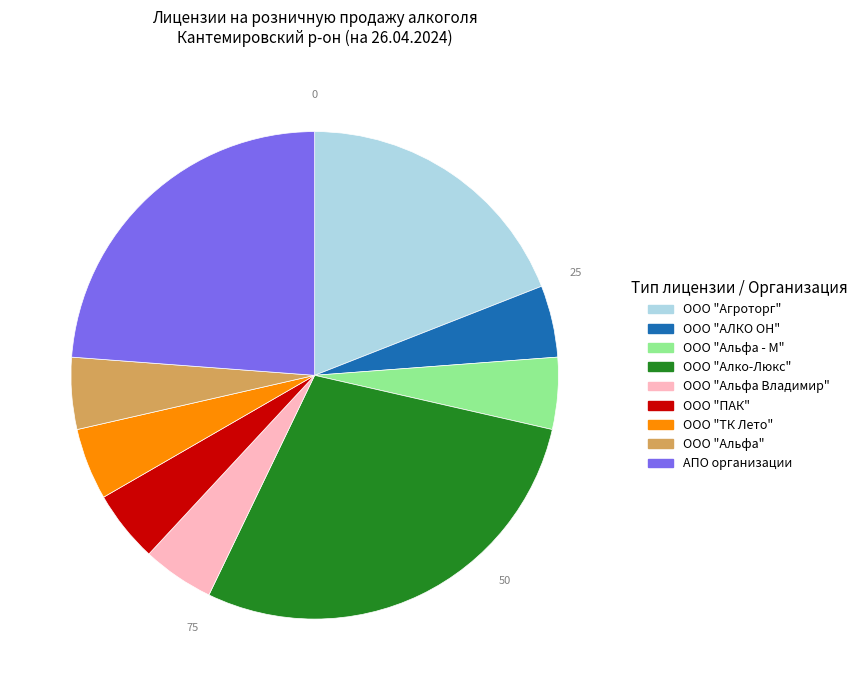

What is the largest slice in the pie chart?

ООО "Алко-Люкс"